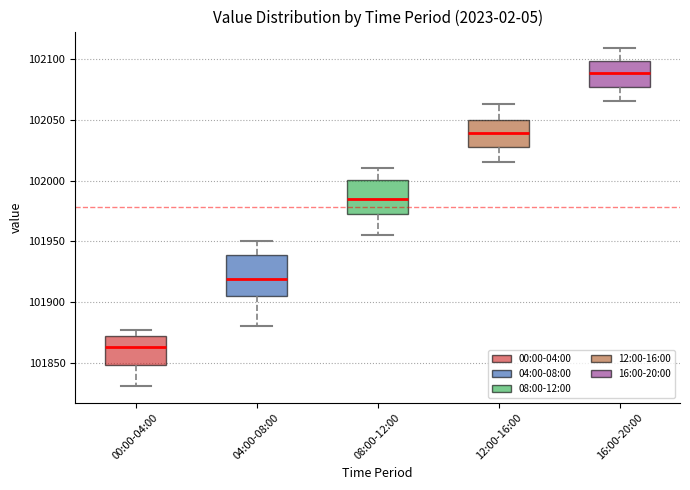

Reading left to right, transcribe this box plot: for each box, give where its median line is, the range the box spans, and where its two whiskers end, as read against the y-axis. The values are not printed on the chart, so give them approximately, as read against the axis.

00:00-04:00: median 101865, box 101850 to 101870, whiskers 101830 to 101875
04:00-08:00: median 101920, box 101905 to 101940, whiskers 101880 to 101950
08:00-12:00: median 101985, box 101970 to 102000, whiskers 101955 to 102010
12:00-16:00: median 102040, box 102025 to 102050, whiskers 102015 to 102065
16:00-20:00: median 102090, box 102075 to 102100, whiskers 102065 to 102110